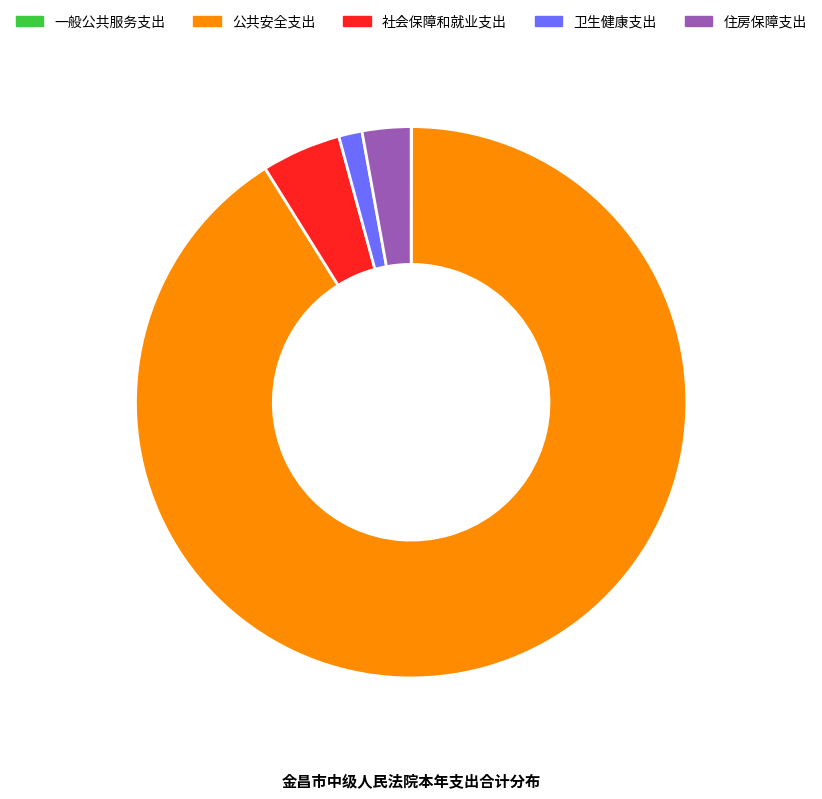

True or false: 社会保障和就业支出 accounts for 14% of the total.

False